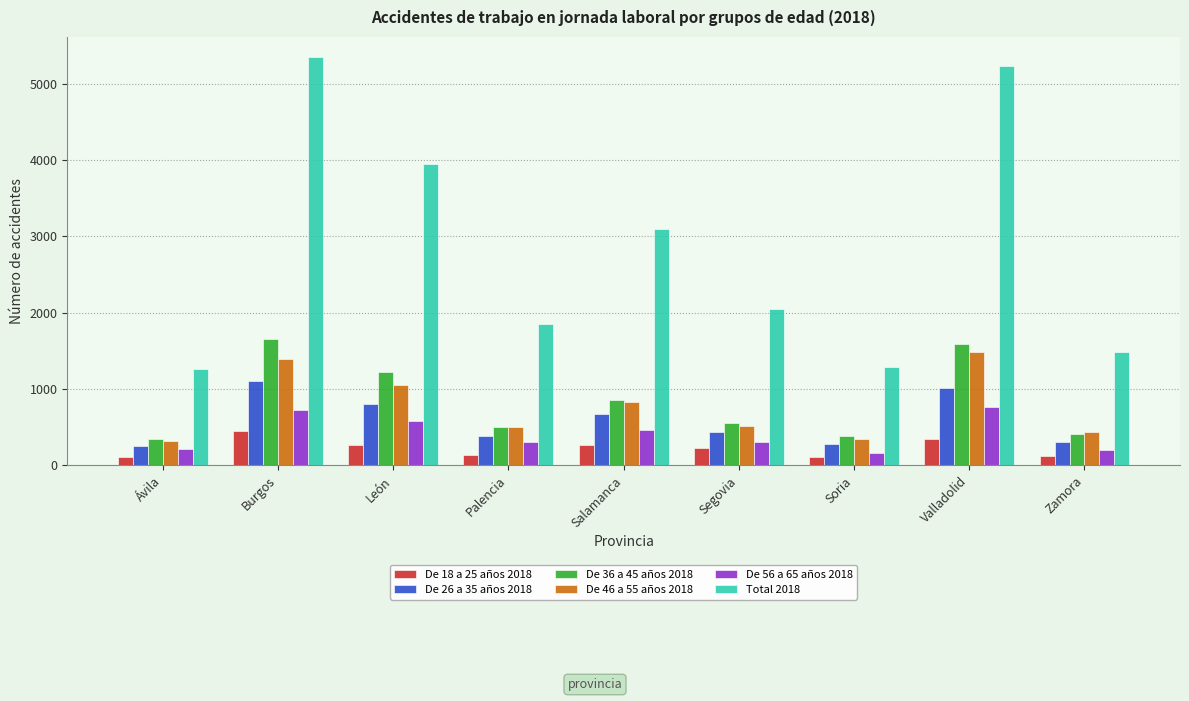

What is the spread (max minus min) of values at Segovia?

1825